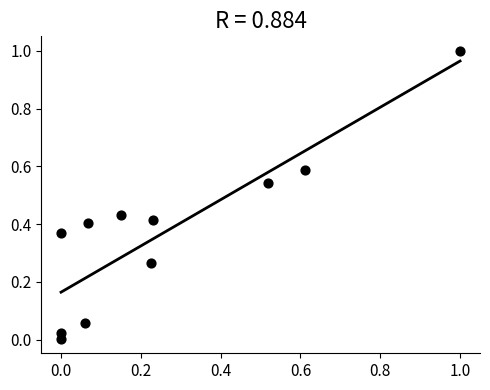

What is the range of Y values (max minus min)?

1.0